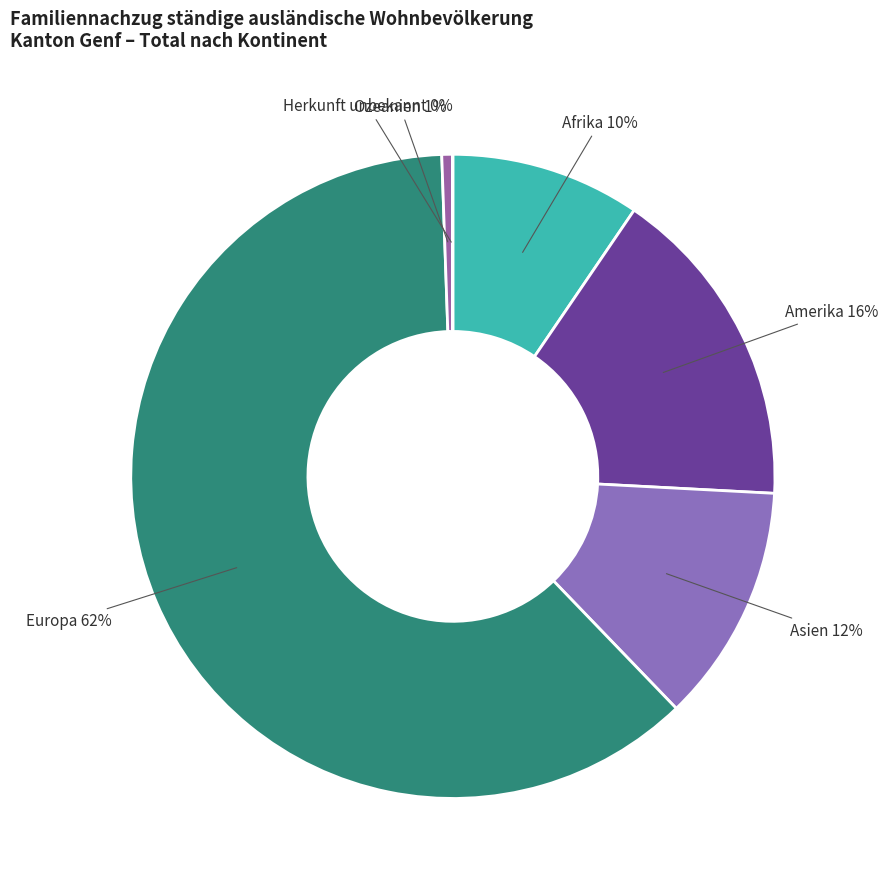

Which slice is the largest?

Europa